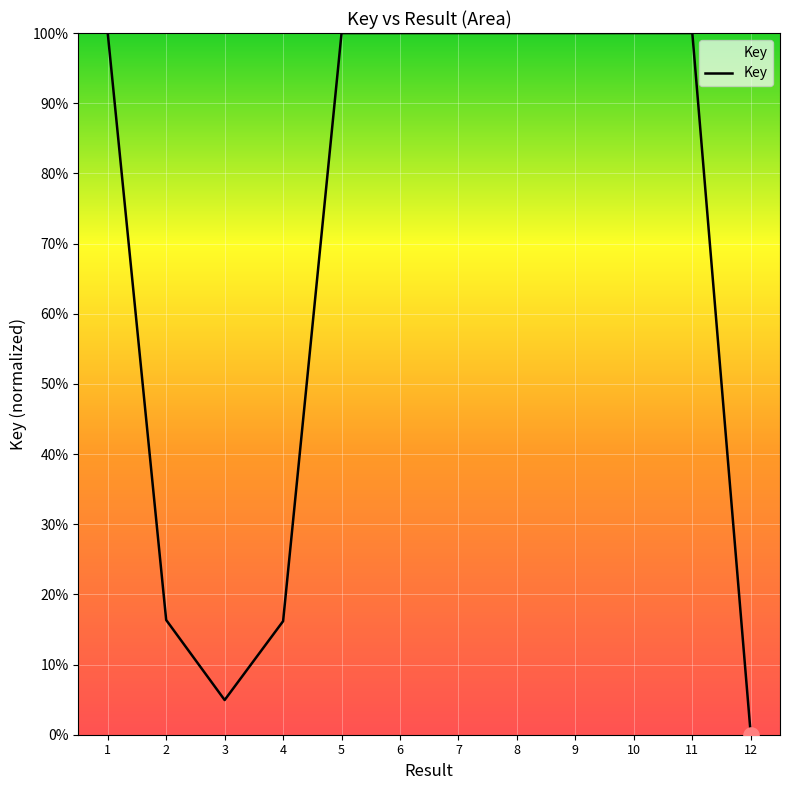

What is the change in value from 2 to 9?

+83.6